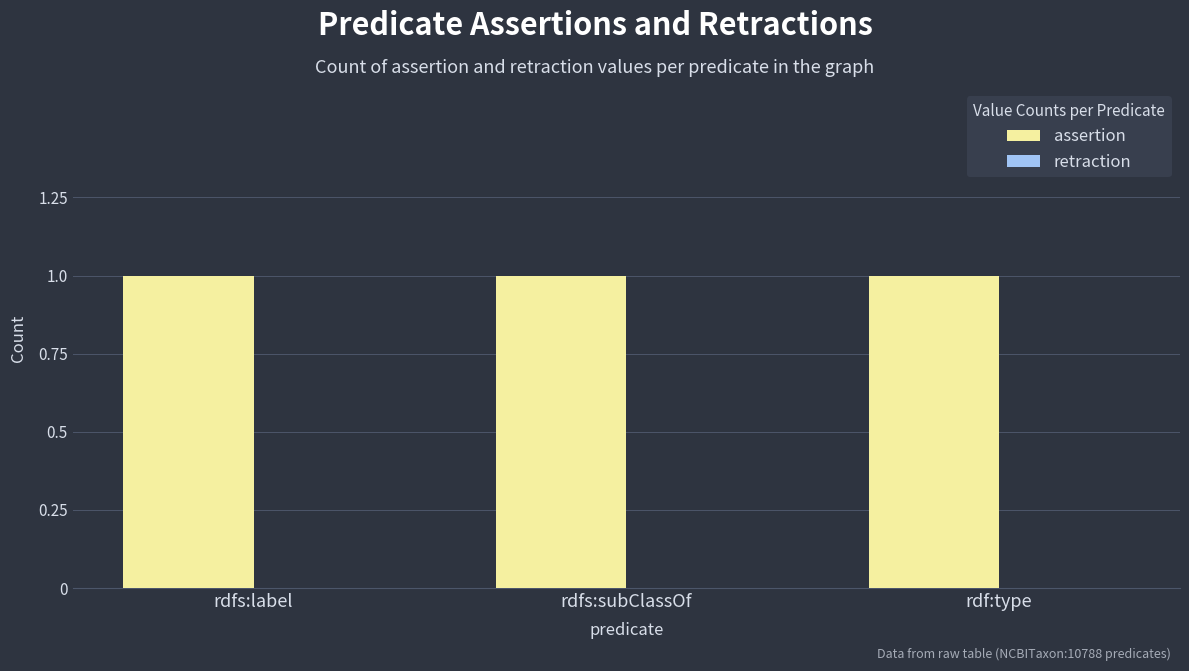

Which series has the largest total across all categories?

assertion